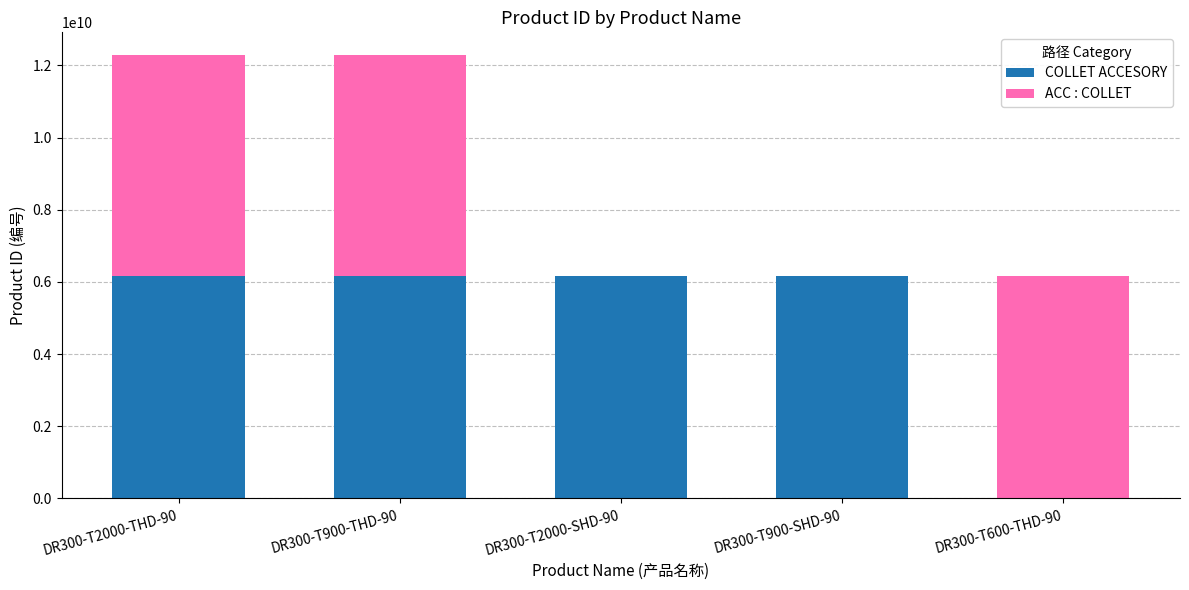

The value of COLLET ACCESORY at DR300-T900-THD-90 is 9585759952. True or false?

False